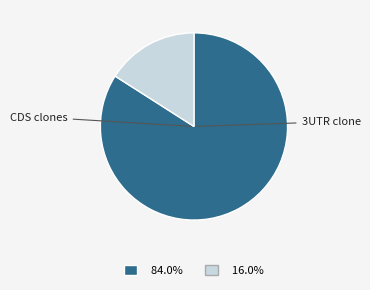

Is there a majority slice in this chart?

Yes